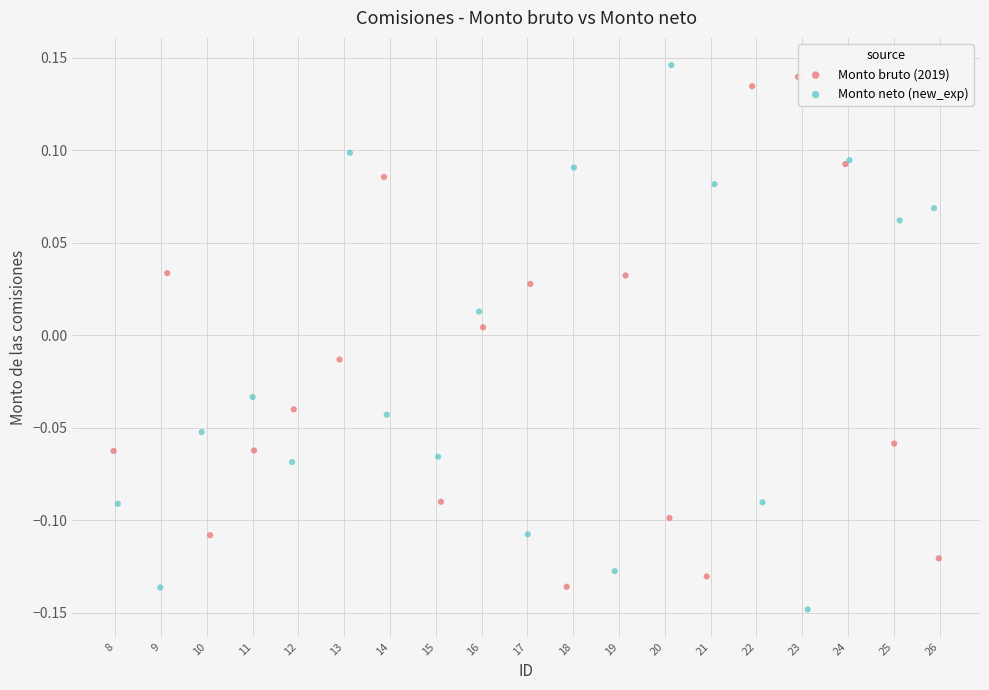

Which series contains the highest Y value?

Monto neto (new_exp)